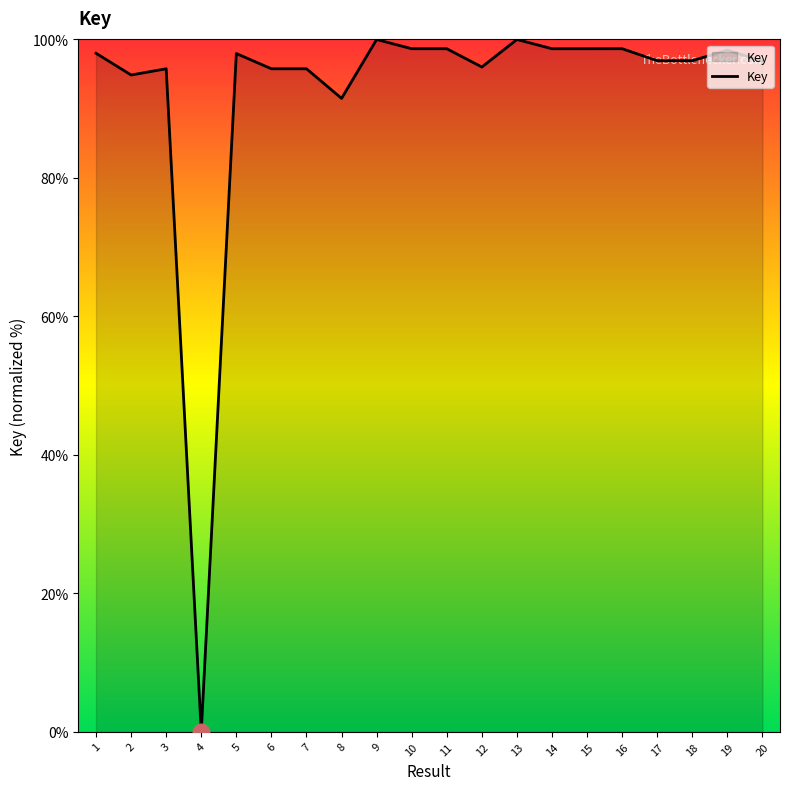

What is the difference between the maximum and second lowest values?

8.5